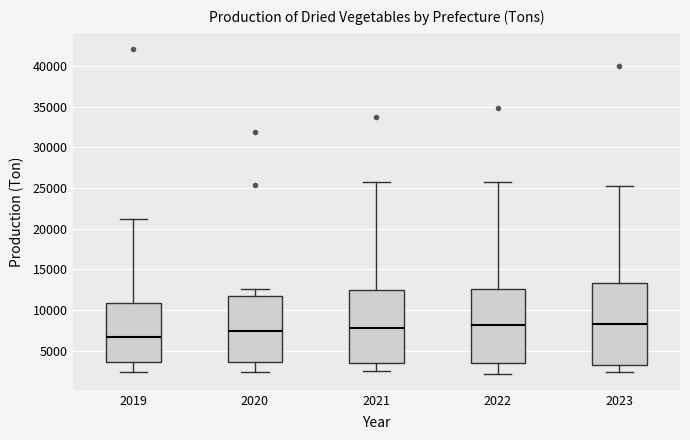

Reading left to right, read every box against the y-axis: the position of its median line, the range the box covers, and the ends of its whiskers. The values are not printed on the chart, so give them approximately, as read against the axis.

2019: median 6500, box 3500 to 11000, whiskers 2500 to 21000
2020: median 7500, box 3500 to 12000, whiskers 2500 to 12500
2021: median 8000, box 3500 to 12500, whiskers 2500 to 25500
2022: median 8000, box 3500 to 12500, whiskers 2000 to 25500
2023: median 8000, box 3000 to 13500, whiskers 2500 to 25000